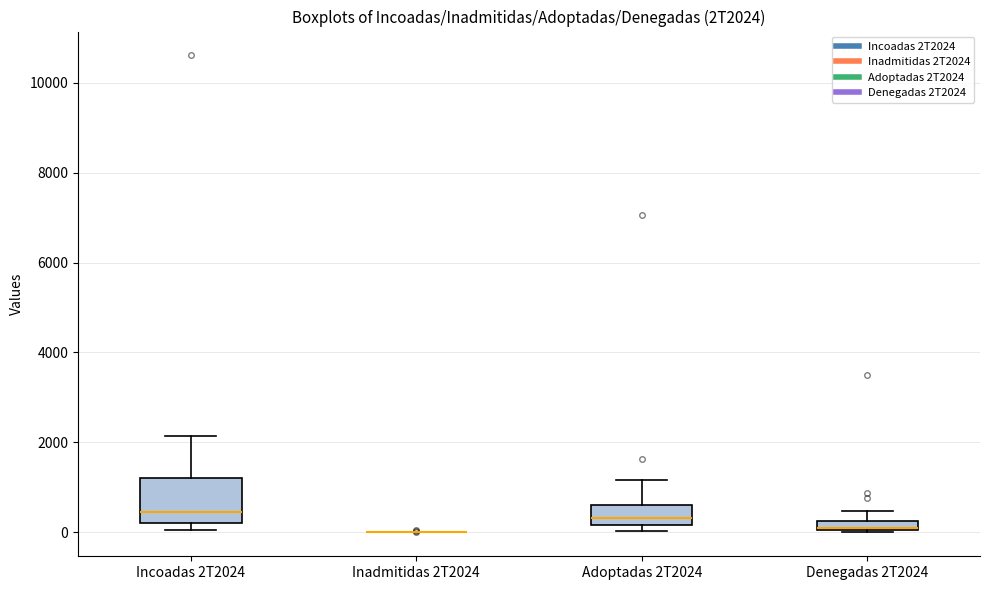

Comparing the boxes themselves (not the whiskers), which one is the tallest?

Incoadas 2T2024